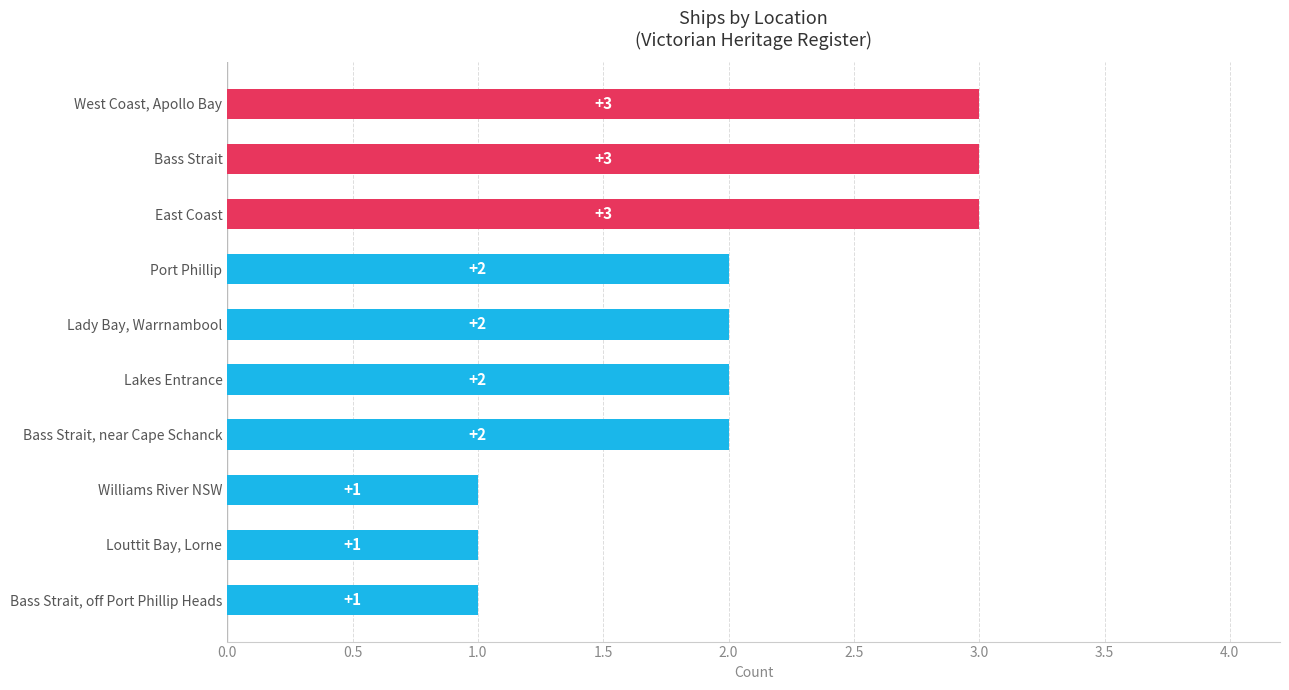

How many bars are there in total?

10